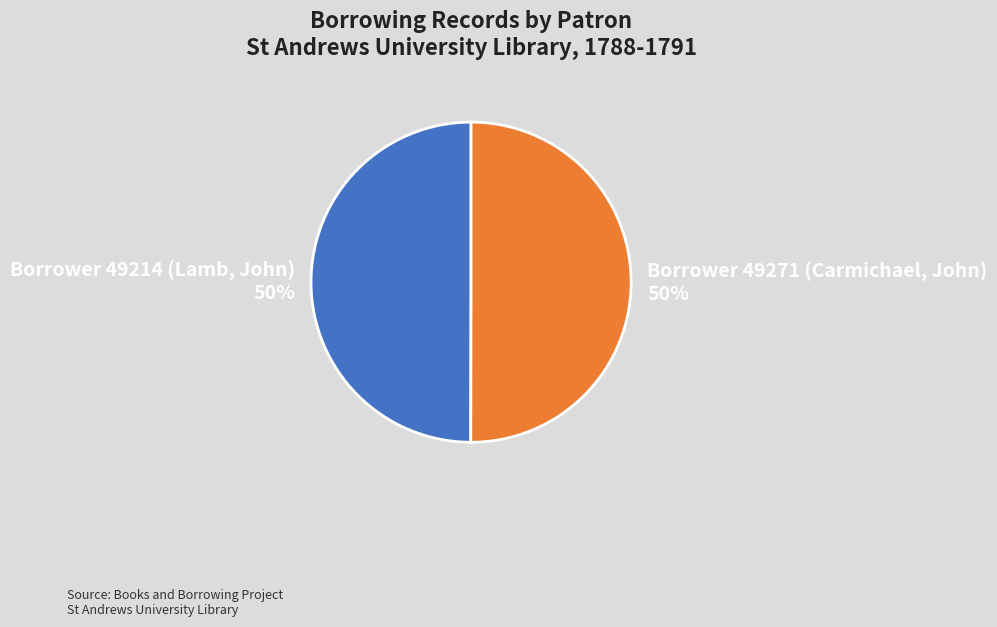

Count the number of slices in the pie.

2